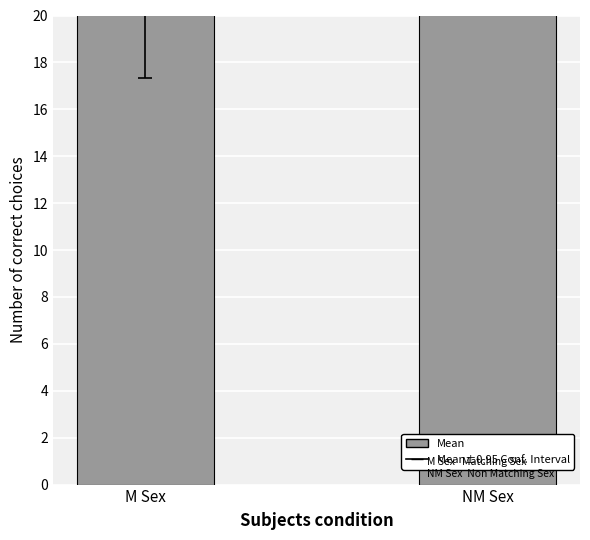

What is the change in value from M Sex to NM Sex?

+4.7